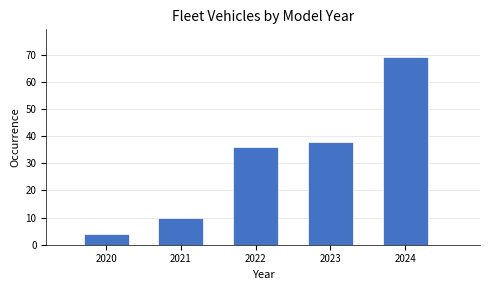

Which range on the x-axis has the tallest bar?

2023.5 to 2024.5